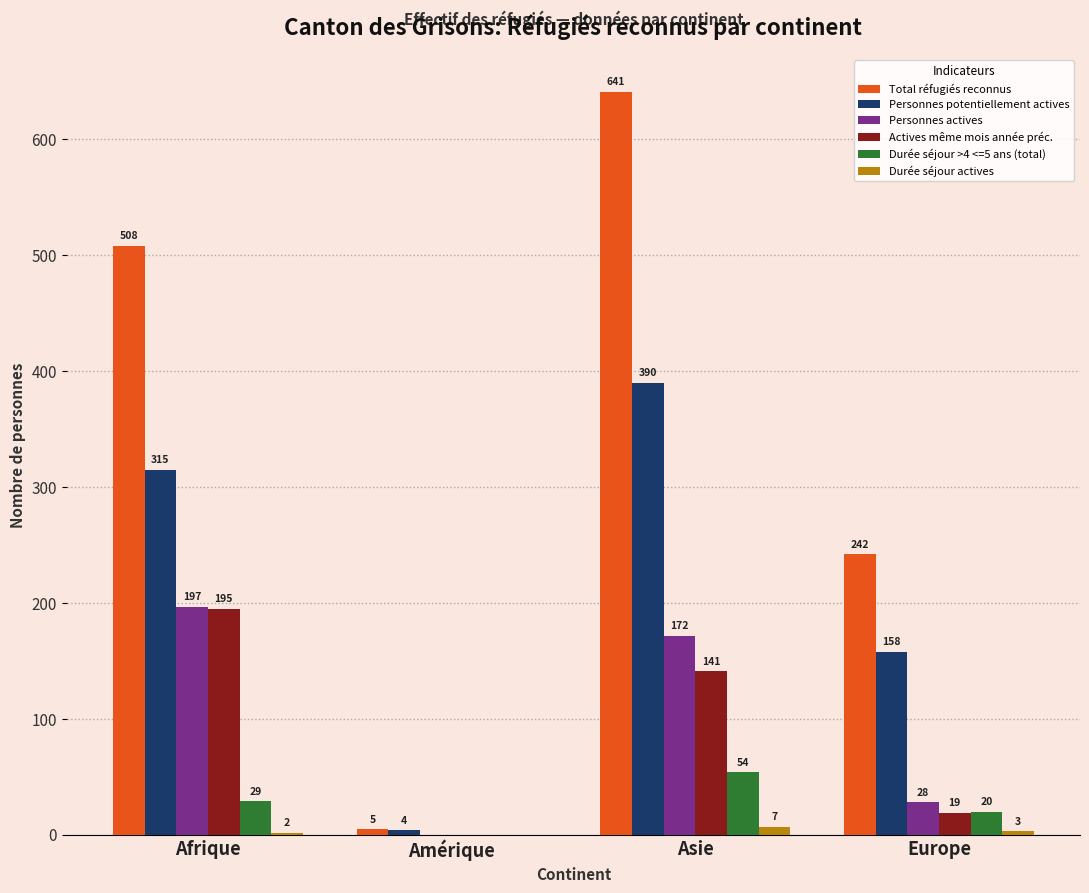

At which label does Personnes actives reach its peak?

Afrique